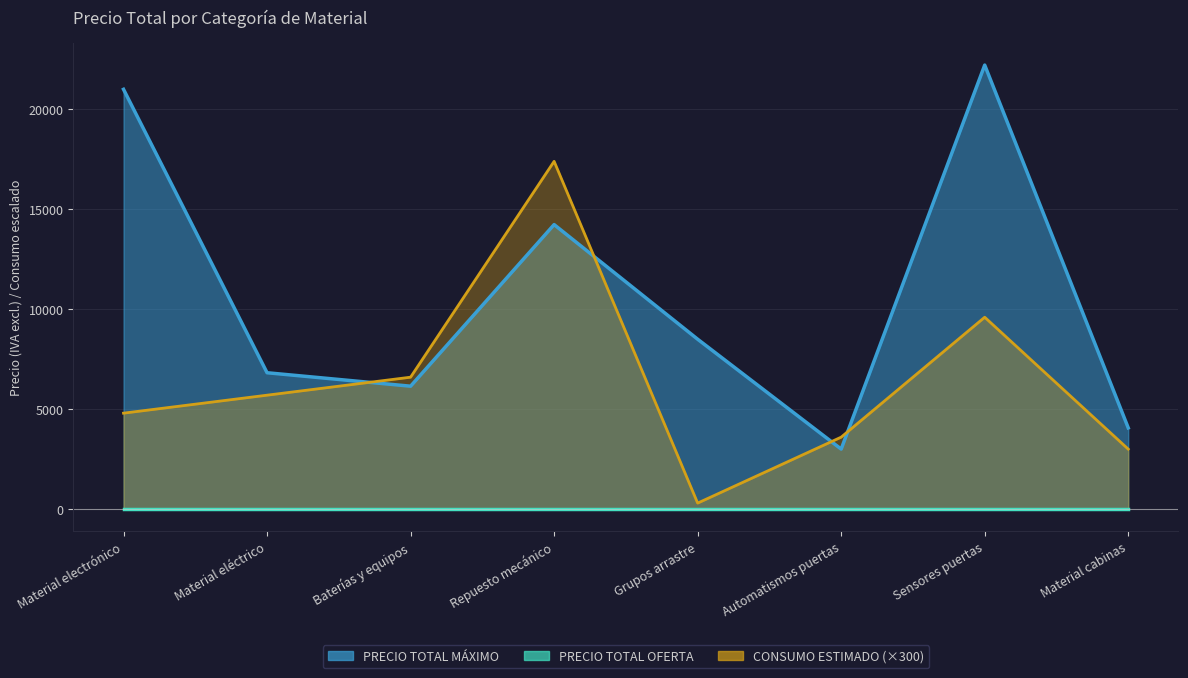

Where is the first local maximum for PRECIO TOTAL MÁXIMO?

Repuesto mecánico